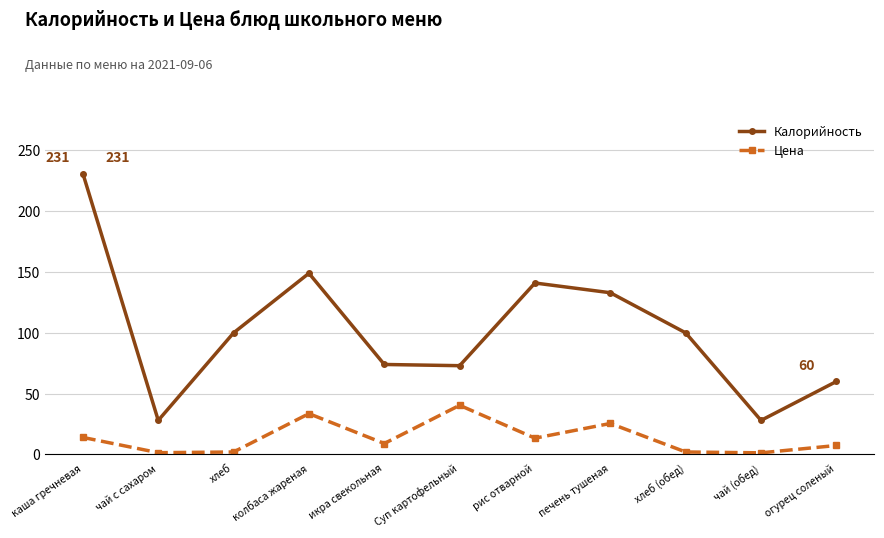

List the series in order of their peak value, highest first.

Калорийность, Цена